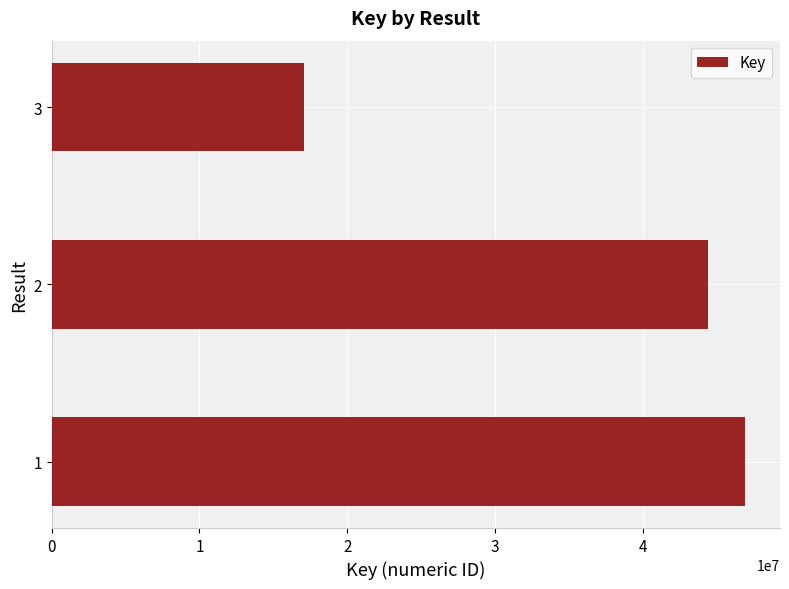

What is the difference between the values at 1 and 2?

2537488